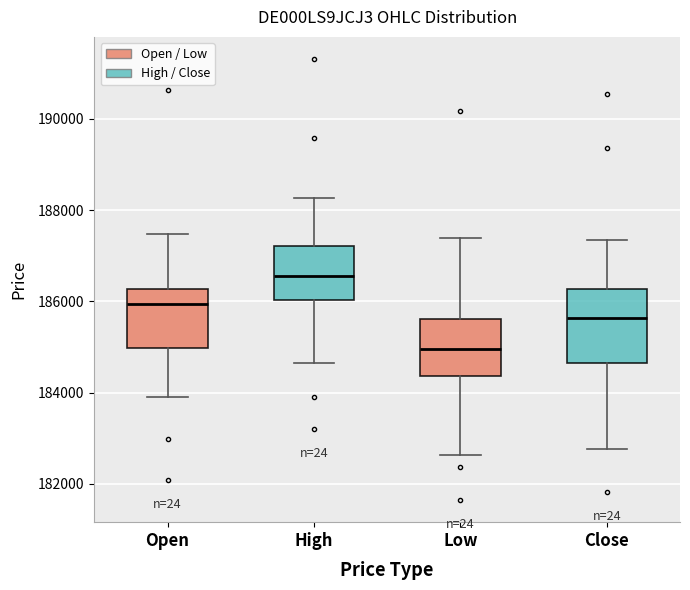

Which box has the highest median line?

High